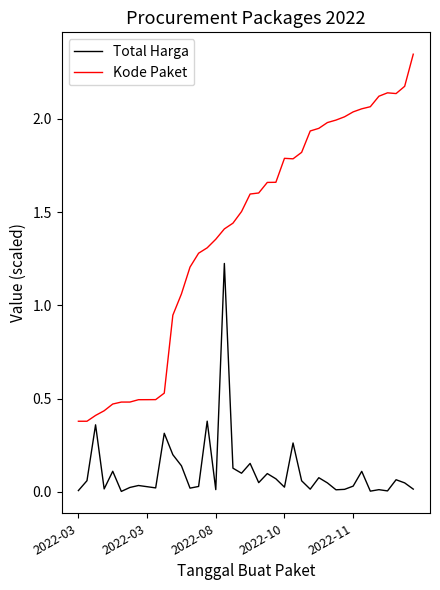

List the series in order of their overall mean, lowest first.

Total Harga, Kode Paket